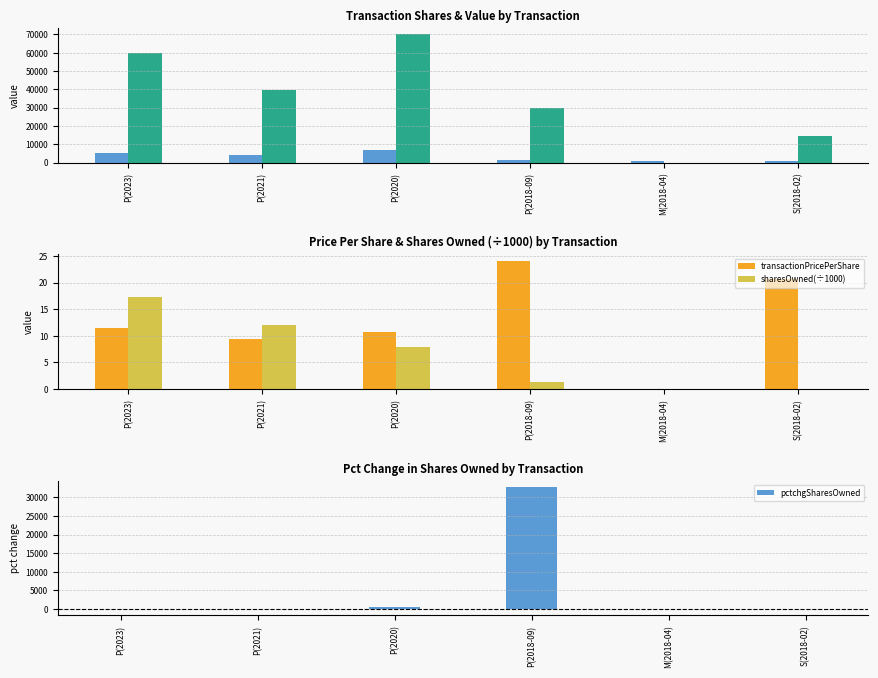

At how many categories does at least one series exceed 67844?

1